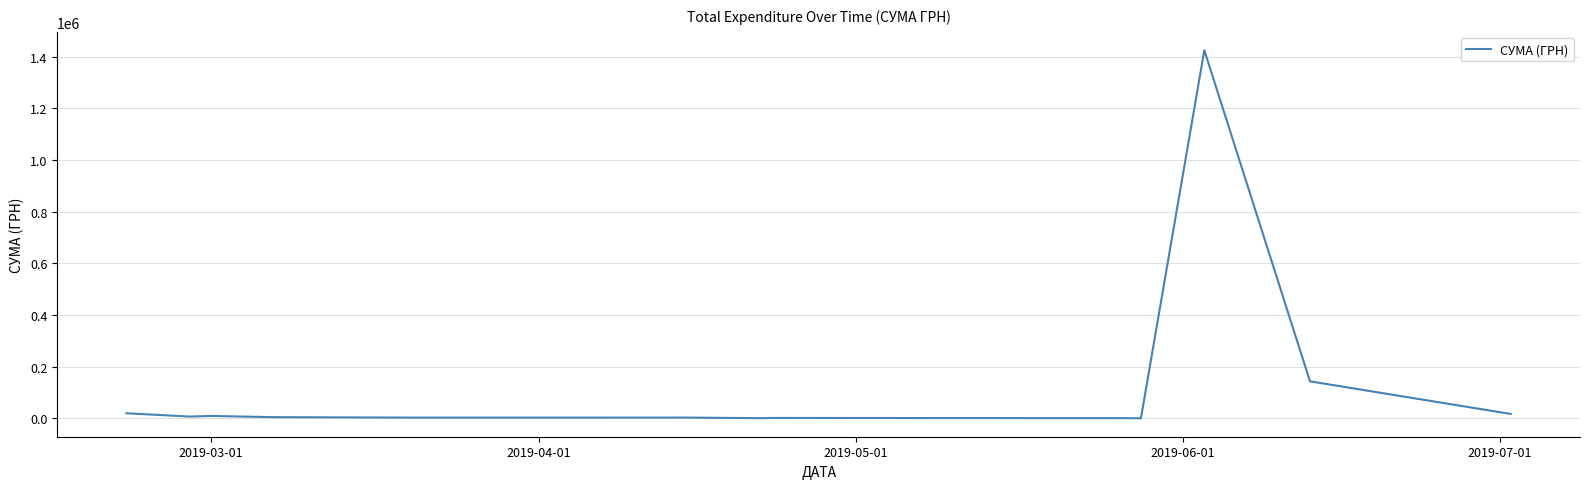

Does the chart have visible grid lines?

Yes